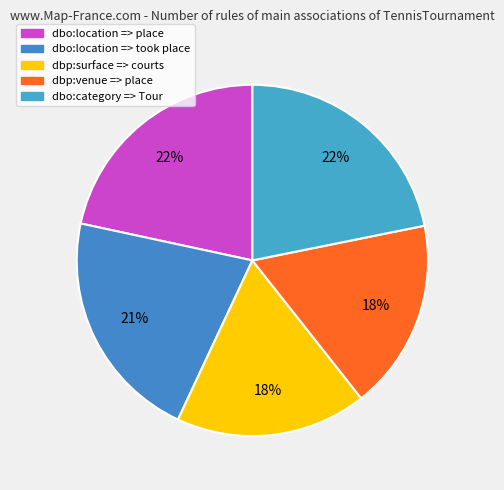

Rank the categories by value from highest to lowest.

dbo:category => Tour, dbo:location => place, dbo:location => took place, dbp:surface => courts, dbp:venue => place